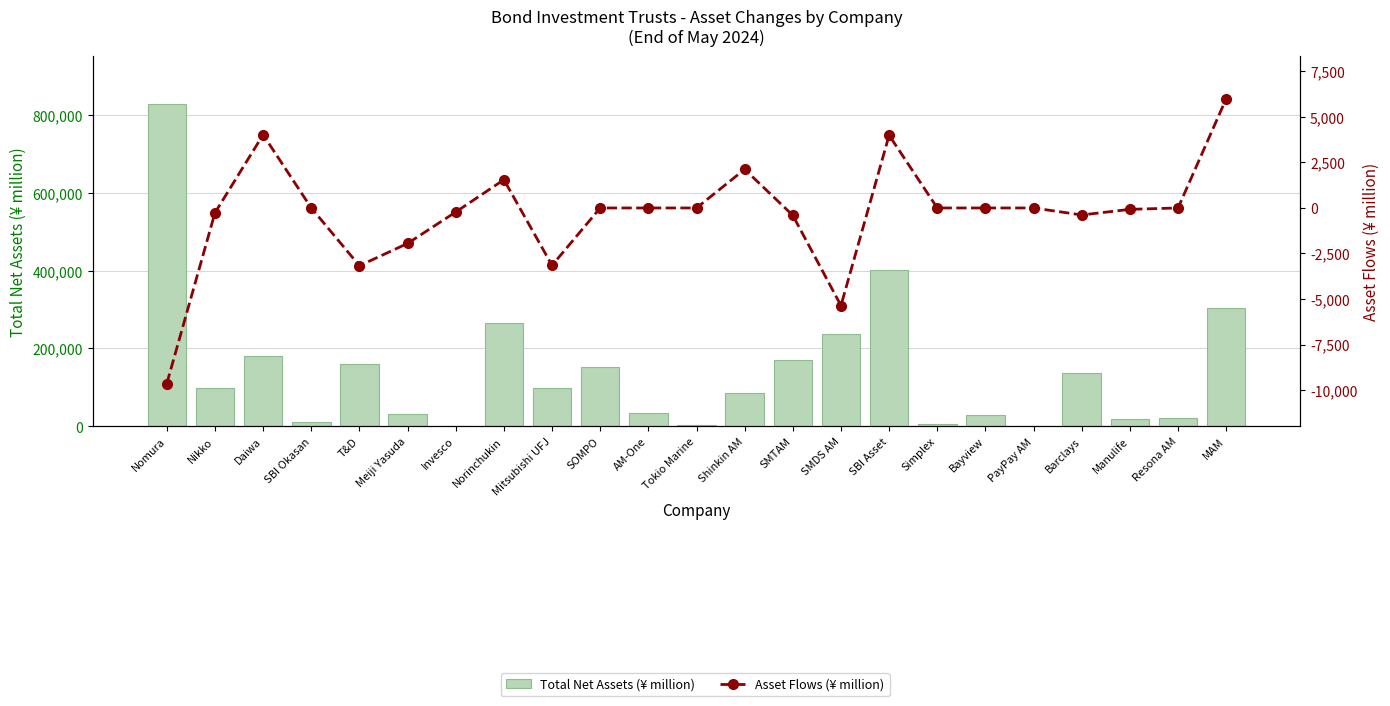

How many series are shown in this chart?

2